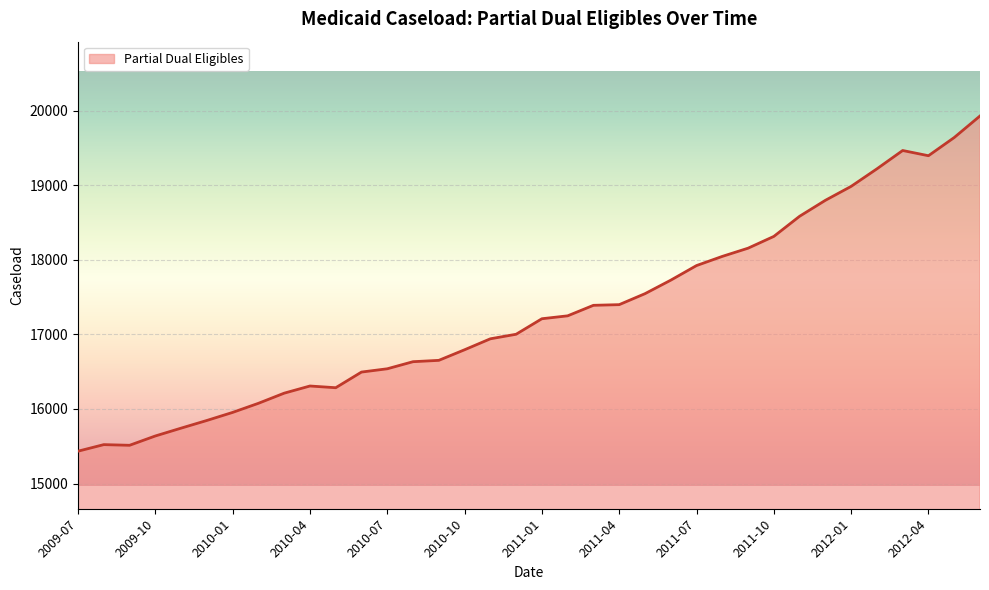

What is the maximum value shown in the chart?

19929